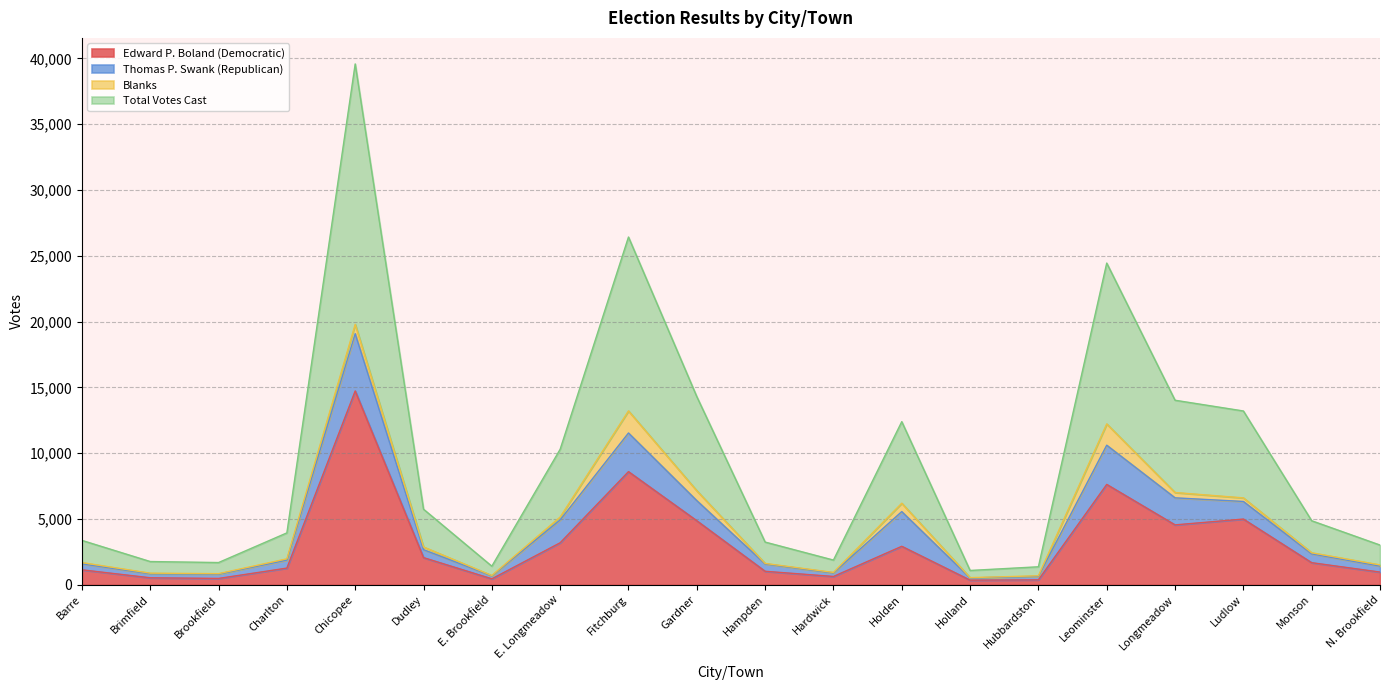

The Edward P. Boland (Democratic) series shows 632 at Hardwick. True or false?

True